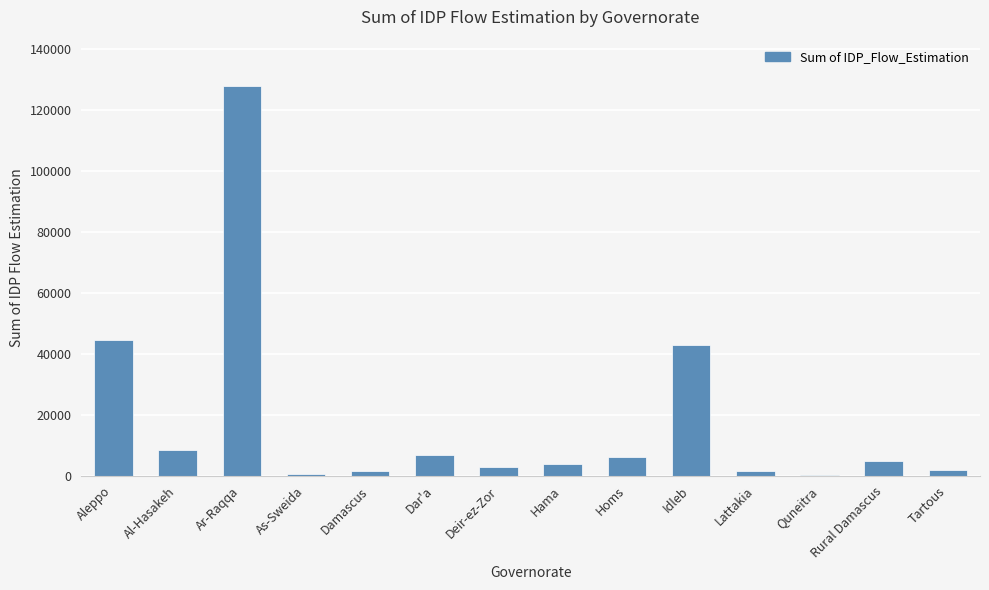

True or false: the data shows 8377.0 at Al-Hasakeh.

True